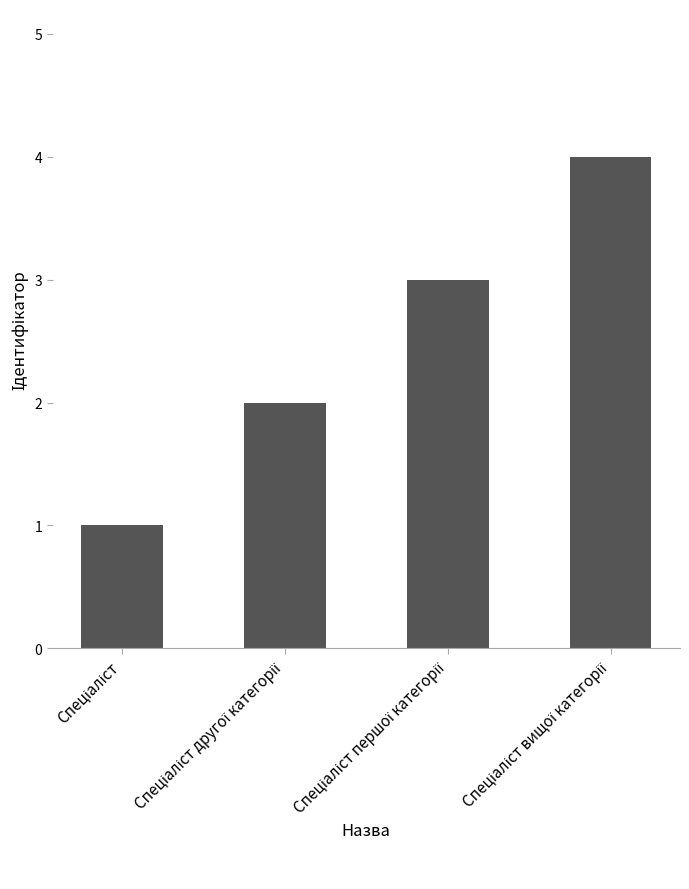

What is the difference between the maximum and minimum values?

3